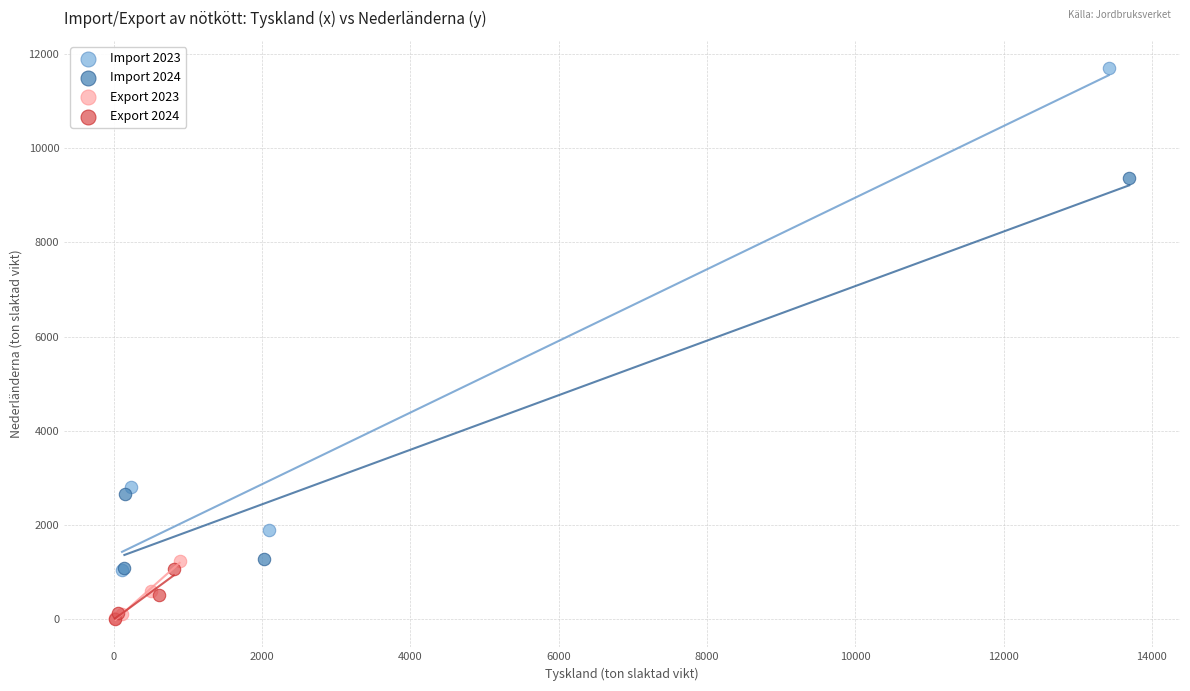

Which series has the largest Y range (max minus min)?

Import 2023